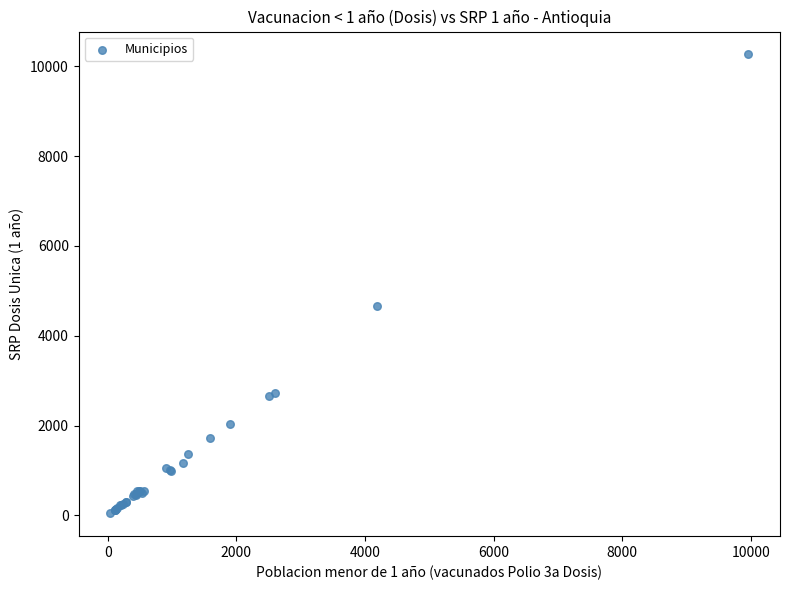

What Y value in the scatter plot is closest to 5155?

4671